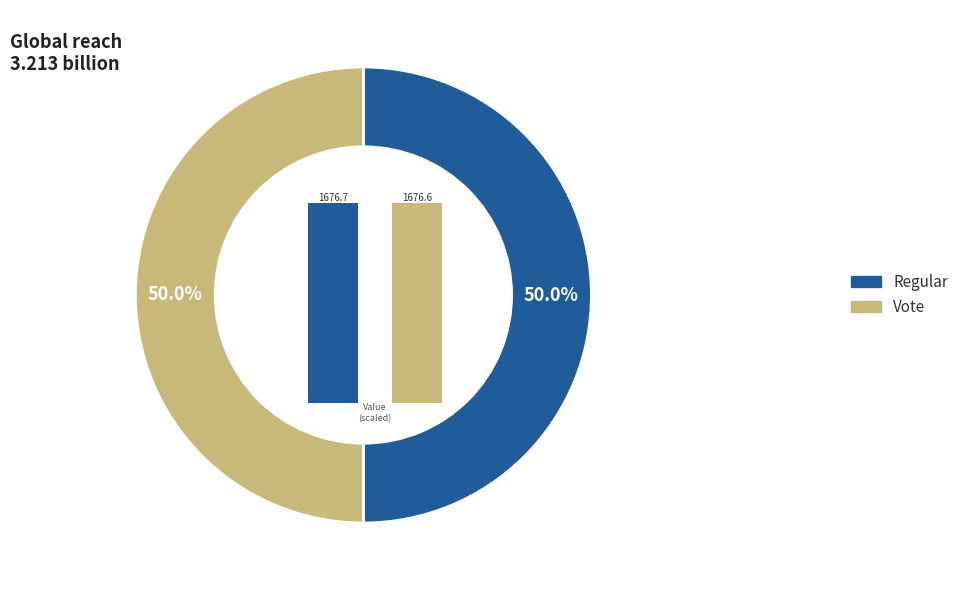

Combined, what portion of the pie is Regular and Vote?

100.0%